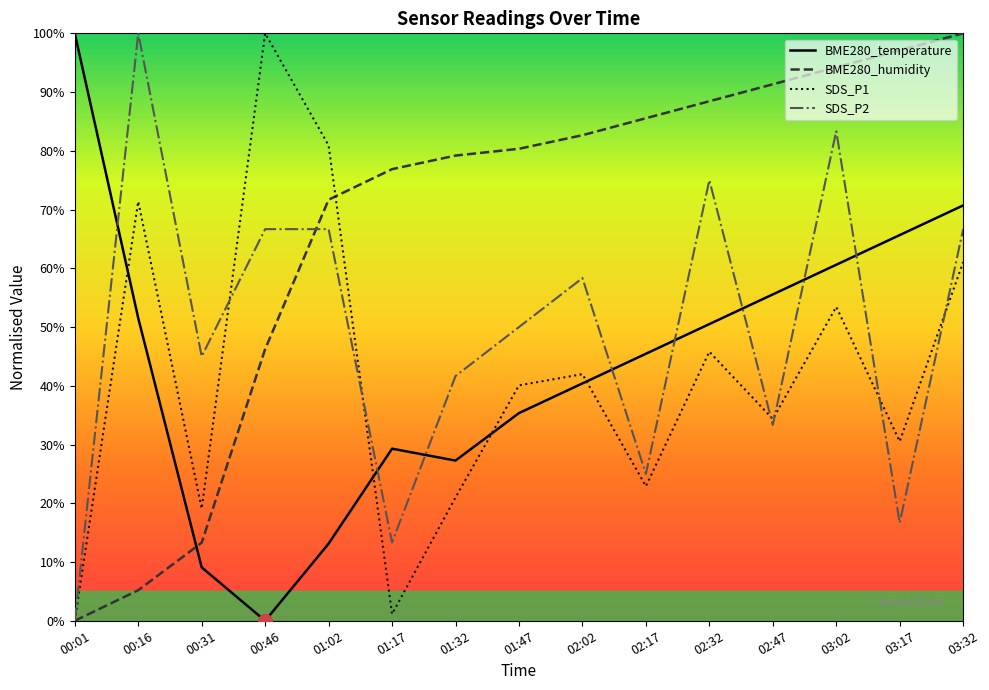

Is this an area chart (filled region under the line)?

No